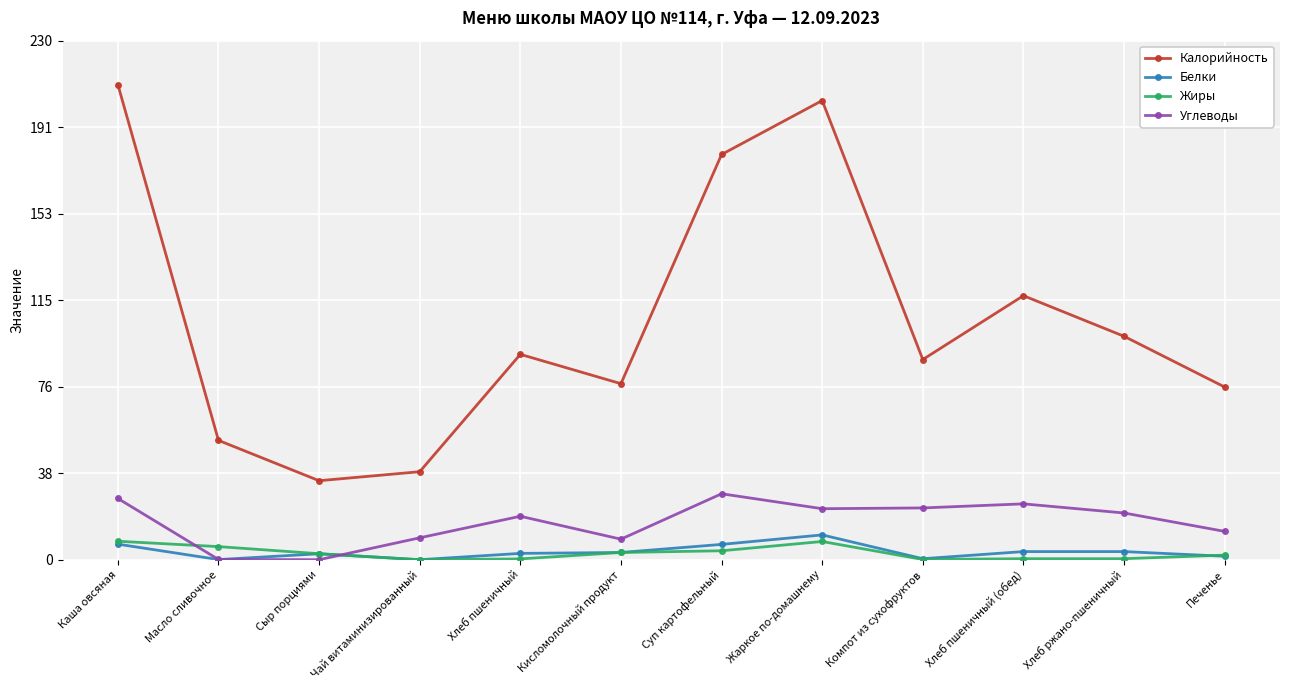

Which category has the highest value across all series?

Каша овсяная